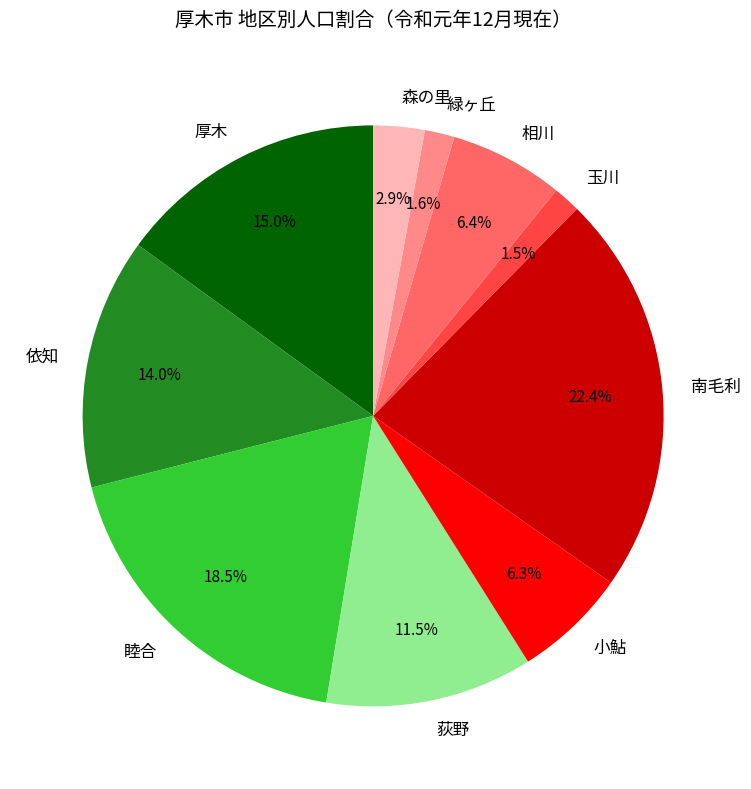

Which has a higher value, 依知 or 厚木?

厚木